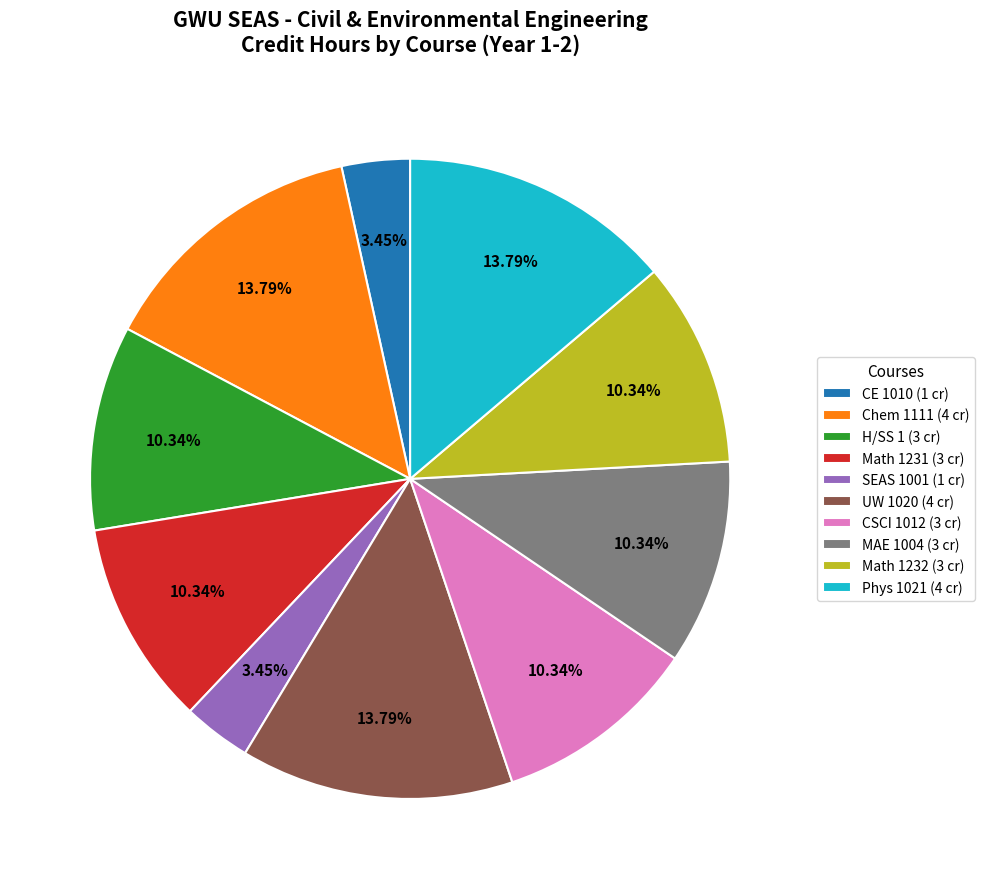

Does CSCI 1012 (3 cr) represent more than half of the total?

No